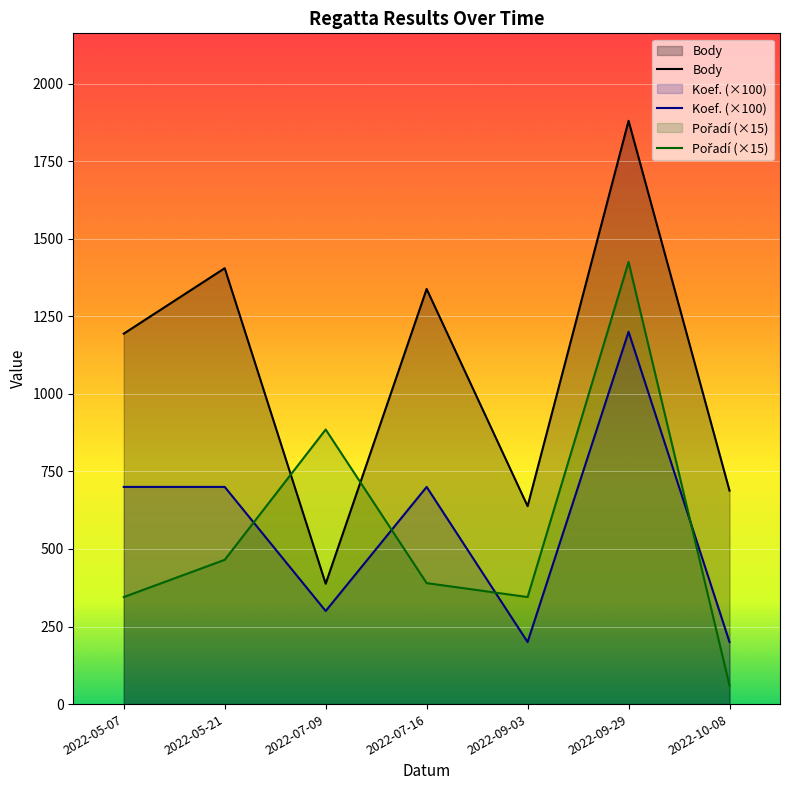

What position from the left is 2022-05-07?

1